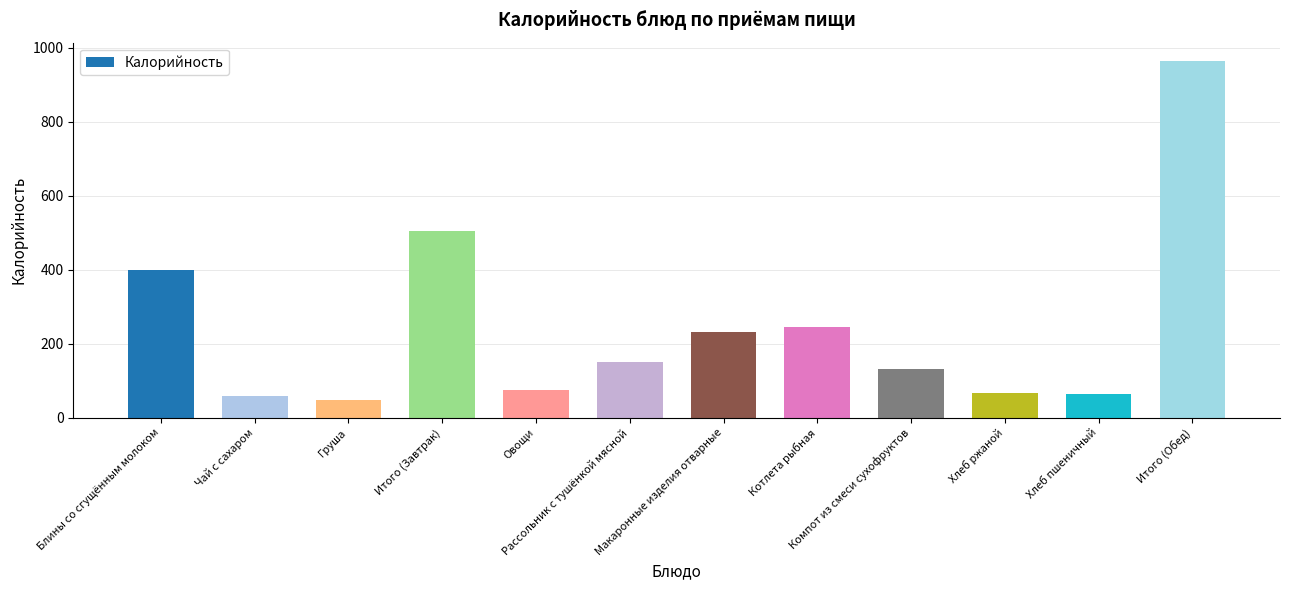

Which label corresponds to the largest value in the chart?

Итого (Обед)